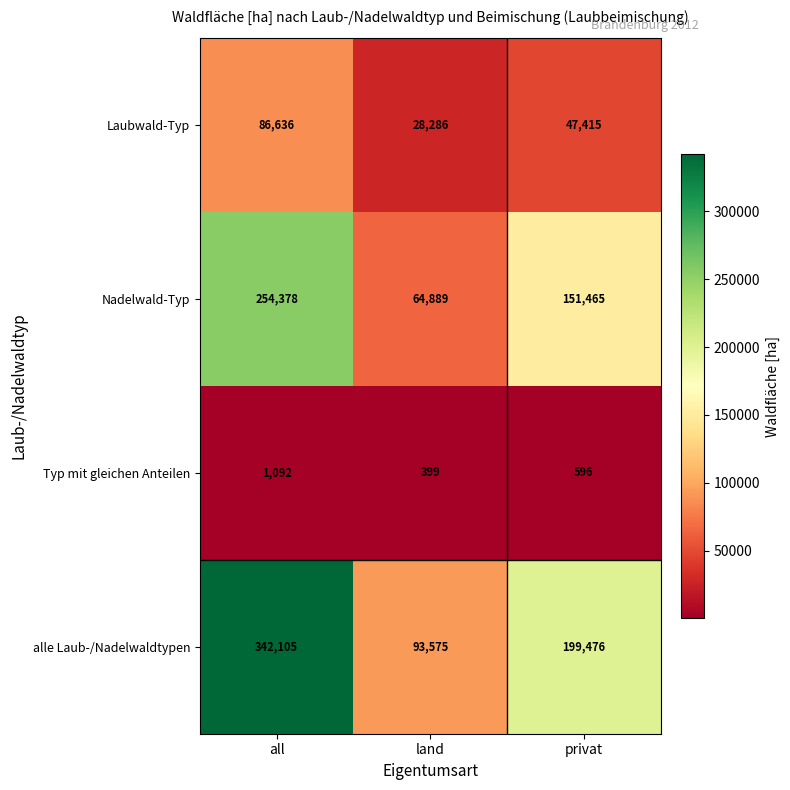

Which series has the largest range (max minus min)?

alle Laub-/Nadelwaldtypen